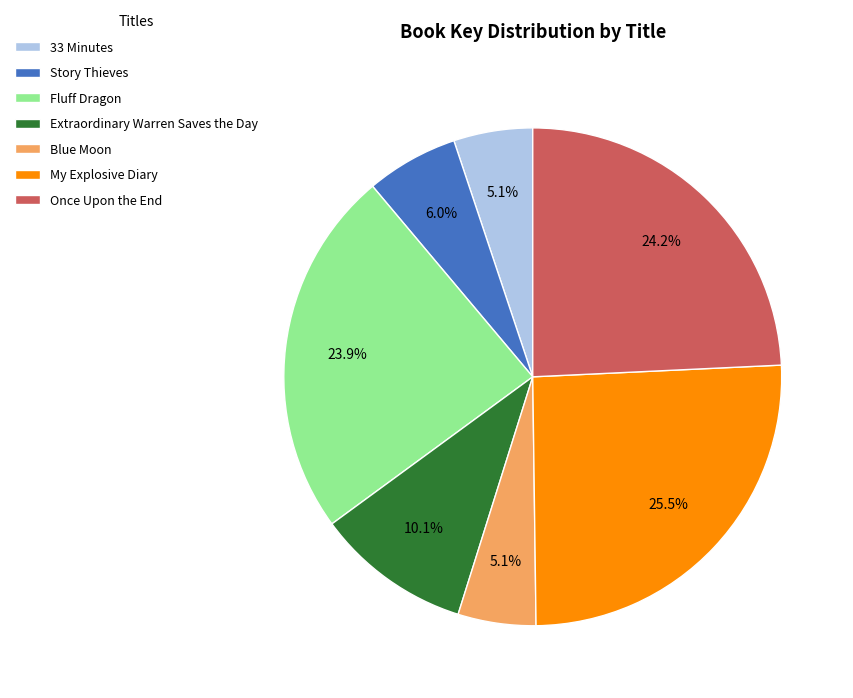

What is the ratio of the value at My Explosive Diary to the value at Fluff Dragon?

1.1